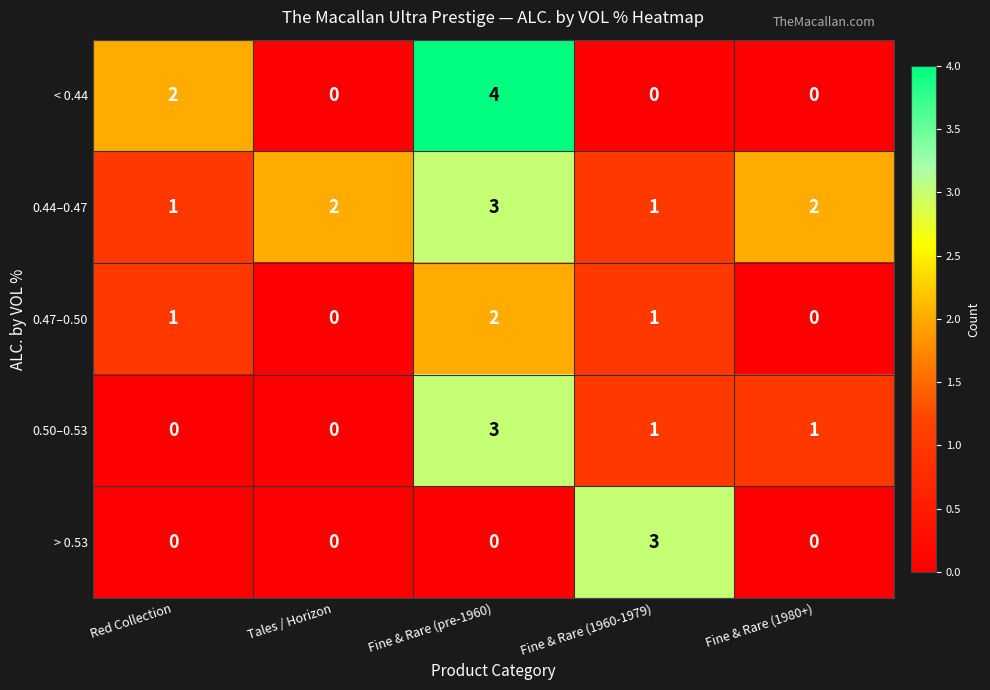

Which series changed the most between Red Collection and Fine & Rare (1960-1979)?

> 0.53